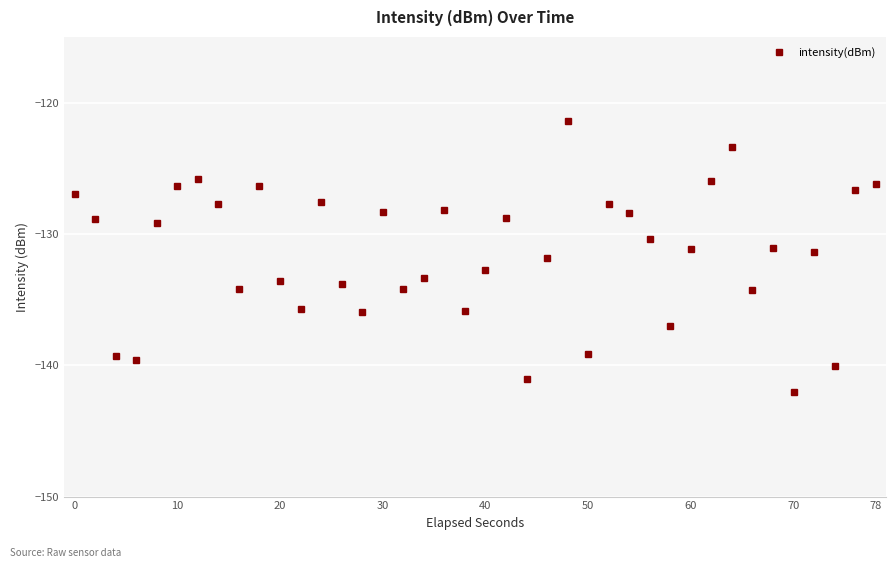

What is the value of the 29th point from the left?

-130.4